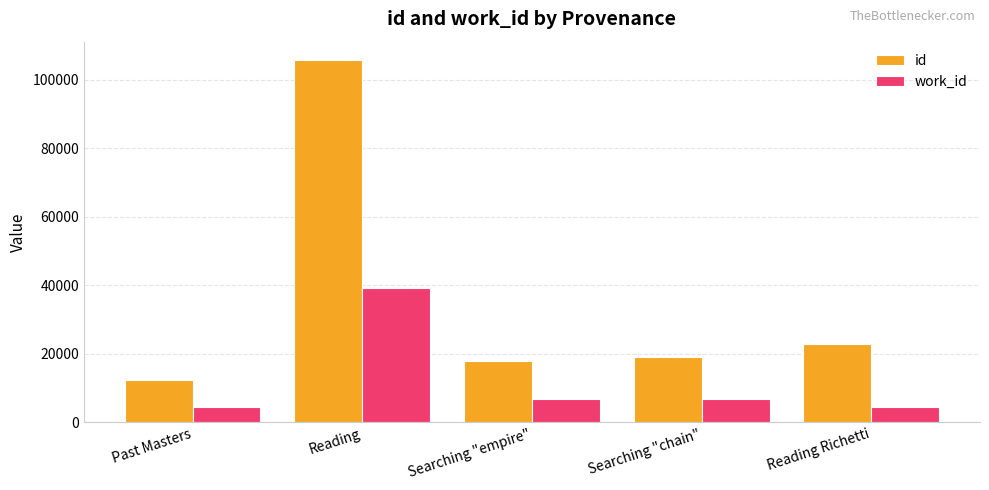

How many series are shown in this chart?

2